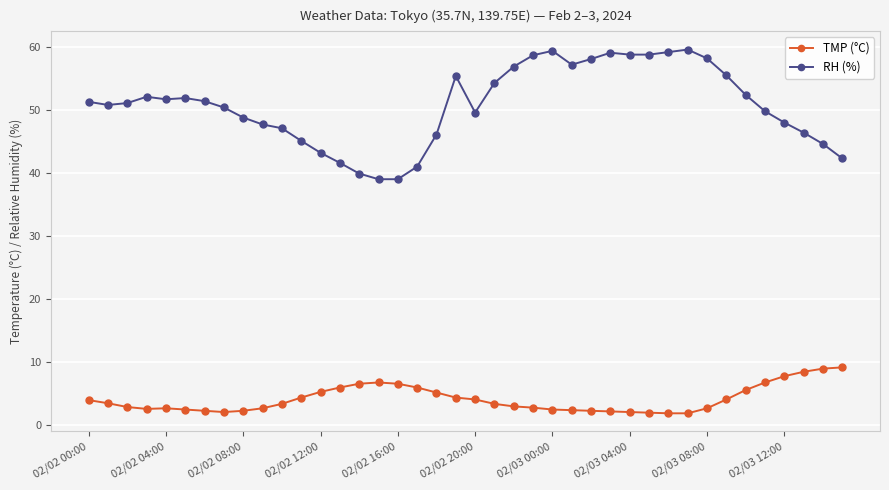

What is the value of the RH (%) point at the 19th from the left?

46.1